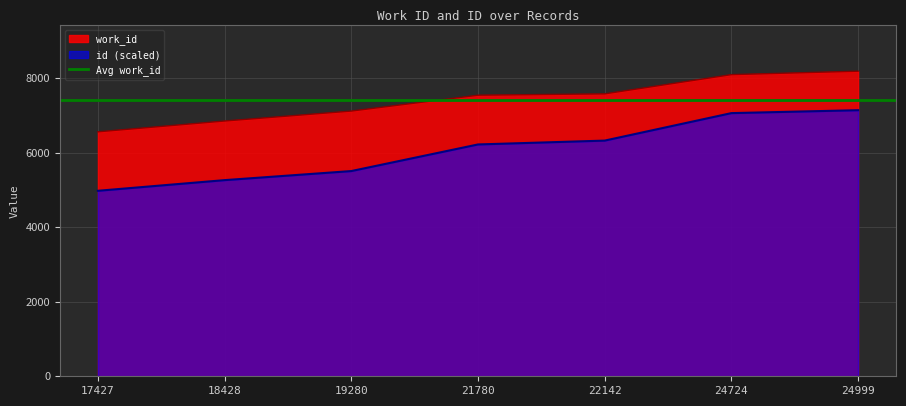

Which series has the largest range (max minus min)?

id